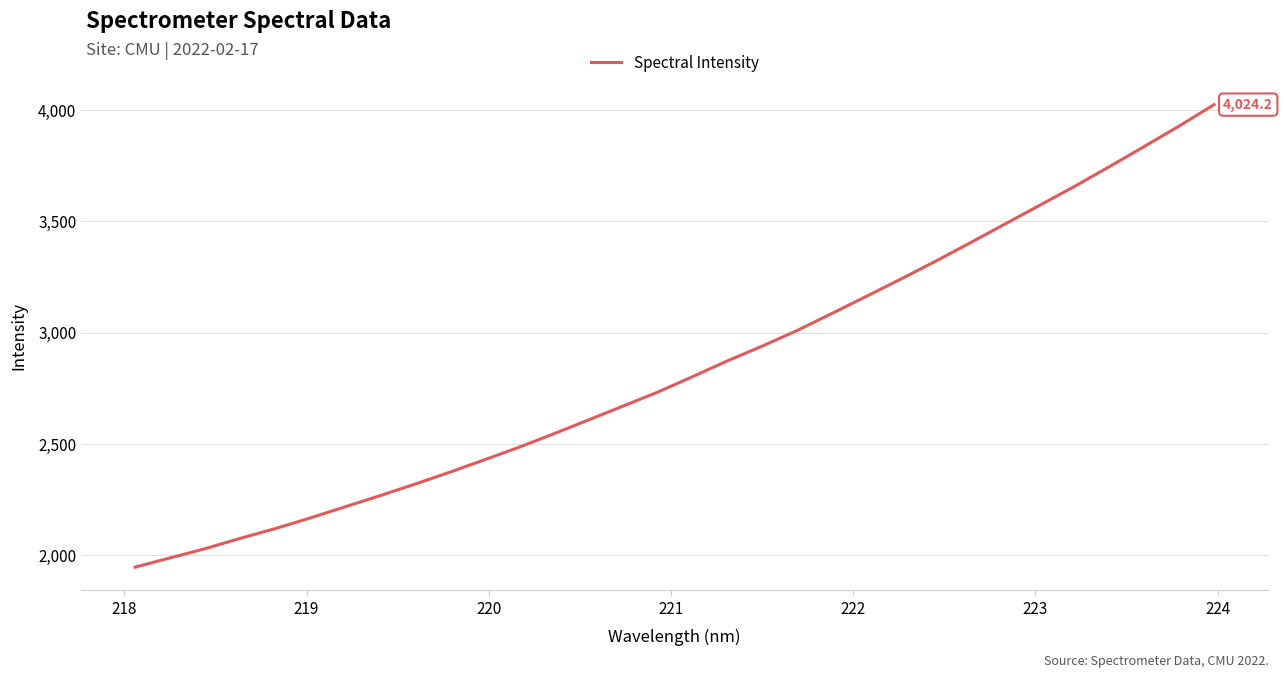

Reading right to left, what are all the values shown in this chart?

4024.2	3928.4	3836.8	3746.7	3658.1	3573.3	3489.0	3404.7	3321.6	3241.4	3163.2	3085.5	3009.1	2939.2	2873.0	2802.1	2732.7	2669.8	2607.1	2544.8	2484.3	2427.6	2371.6	2318.2	2266.6	2216.9	2166.6	2119.3	2075.6	2029.7	1988.5	1947.1